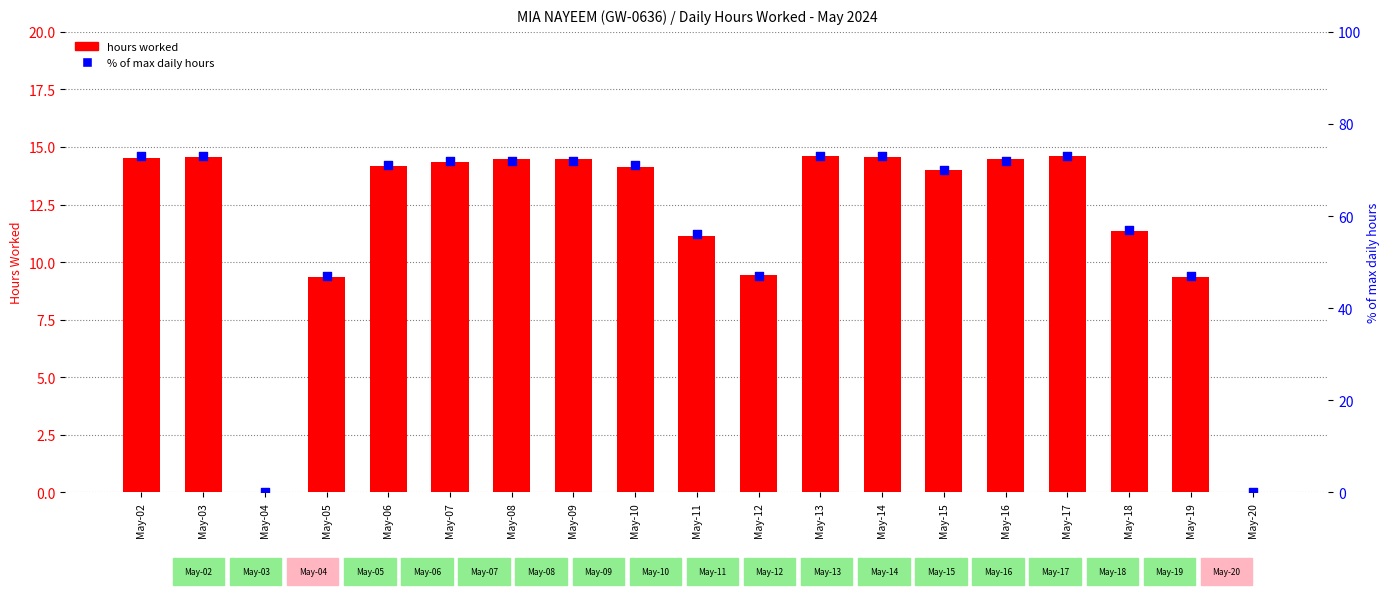

At which category is the sum across all series the highest?

May-17